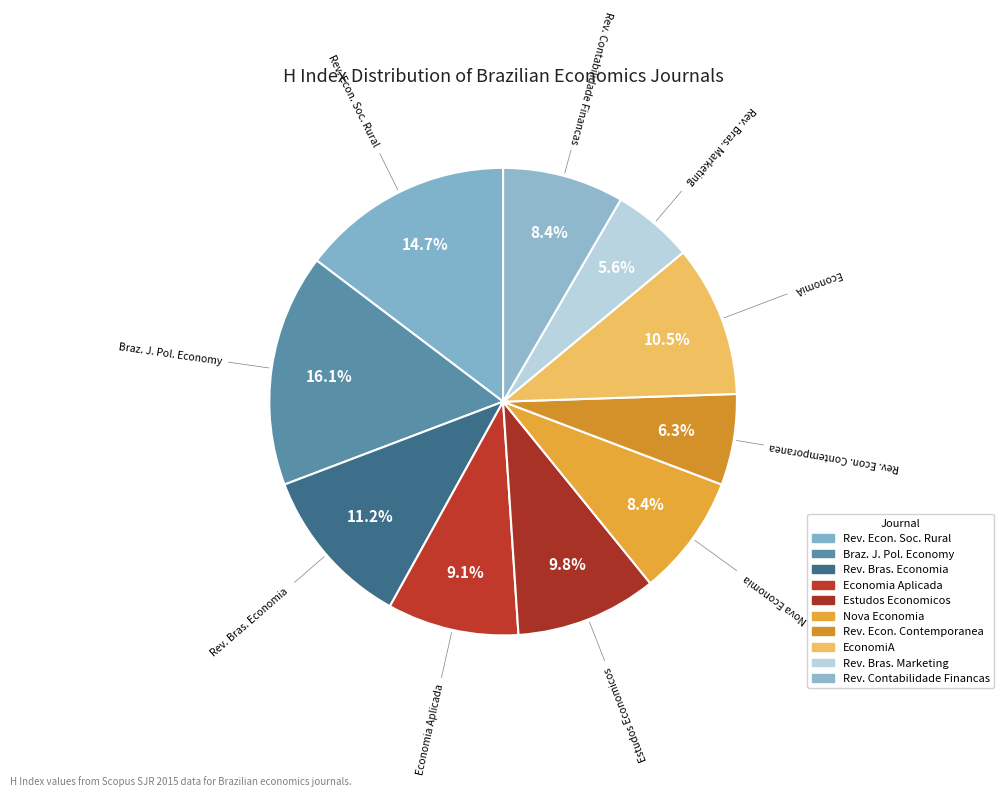

Count the number of slices in the pie.

10